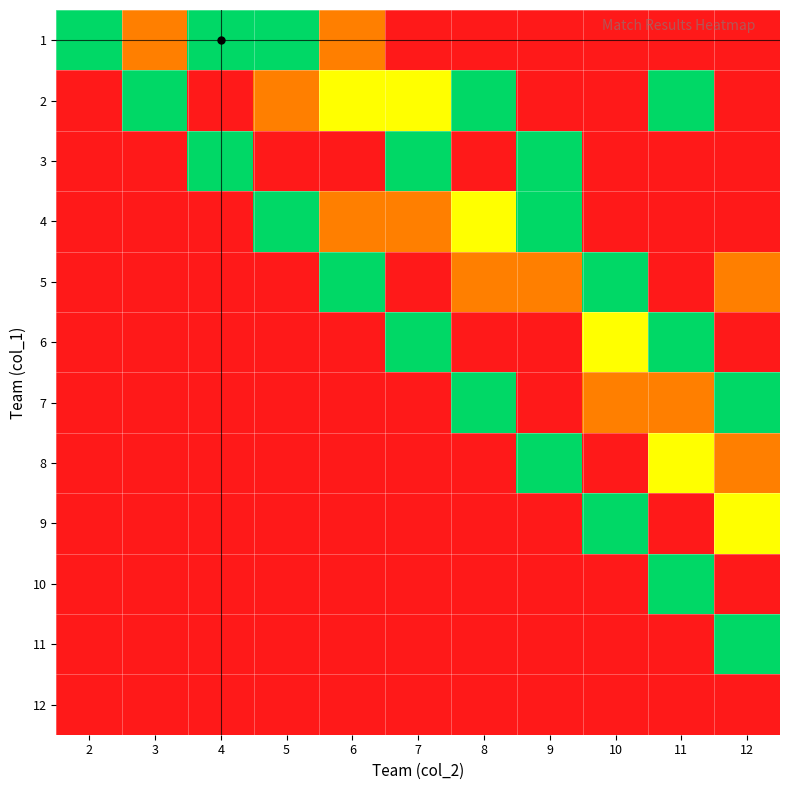

Rank the series at 10 from lowest to highest value.

1, 2, 3, 4, 8, 10, 11, 12, 7, 6, 5, 9